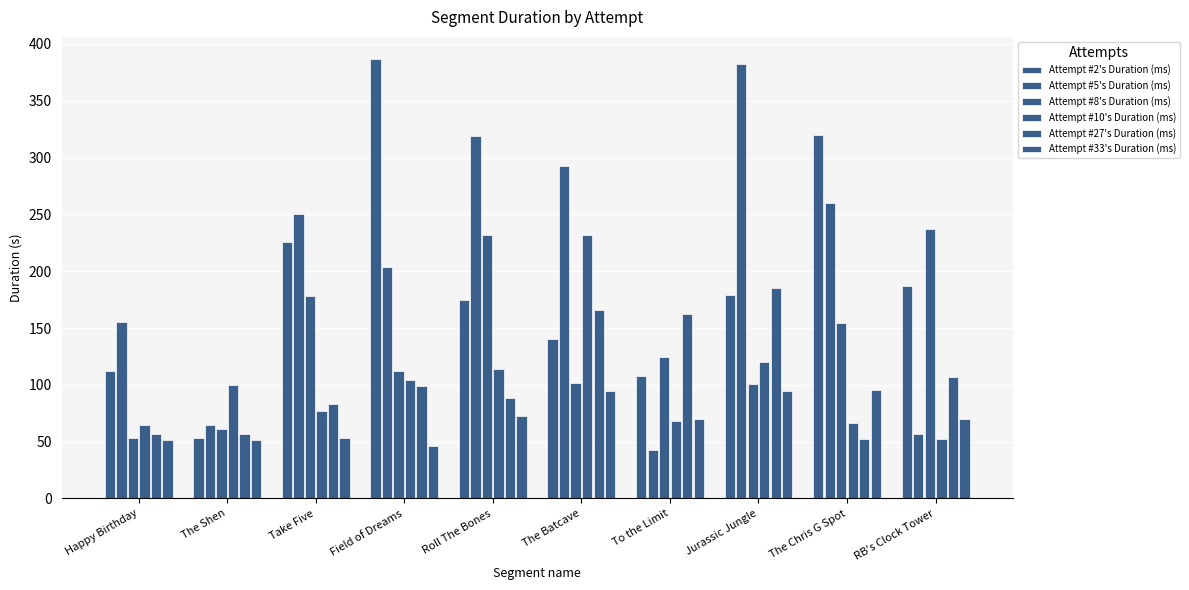

How many groups of bars are there?

10